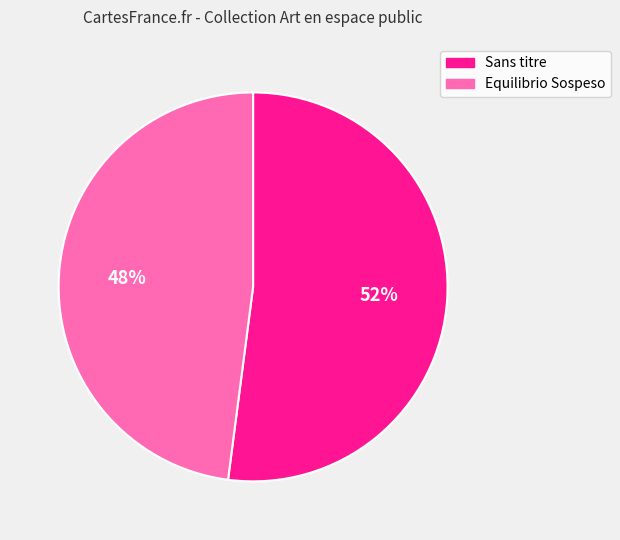

Which has a higher value, Sans titre or Equilibrio Sospeso?

Sans titre